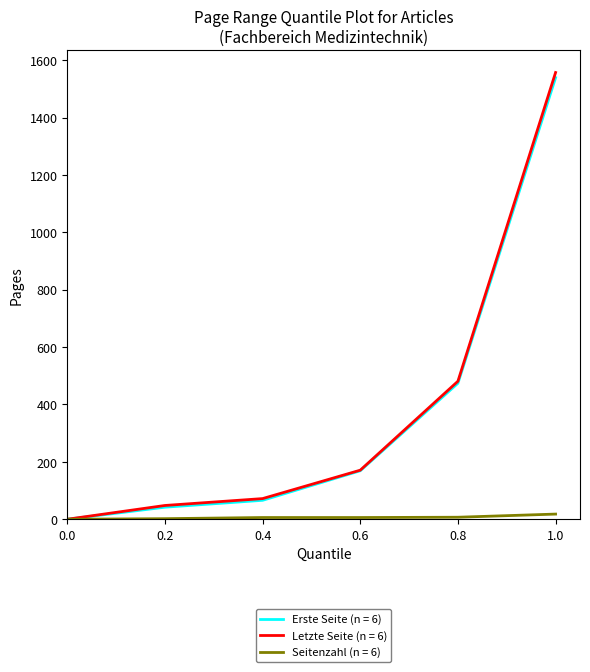

The value of Erste Seite (n = 6) at 0.8 is 305. True or false?

False